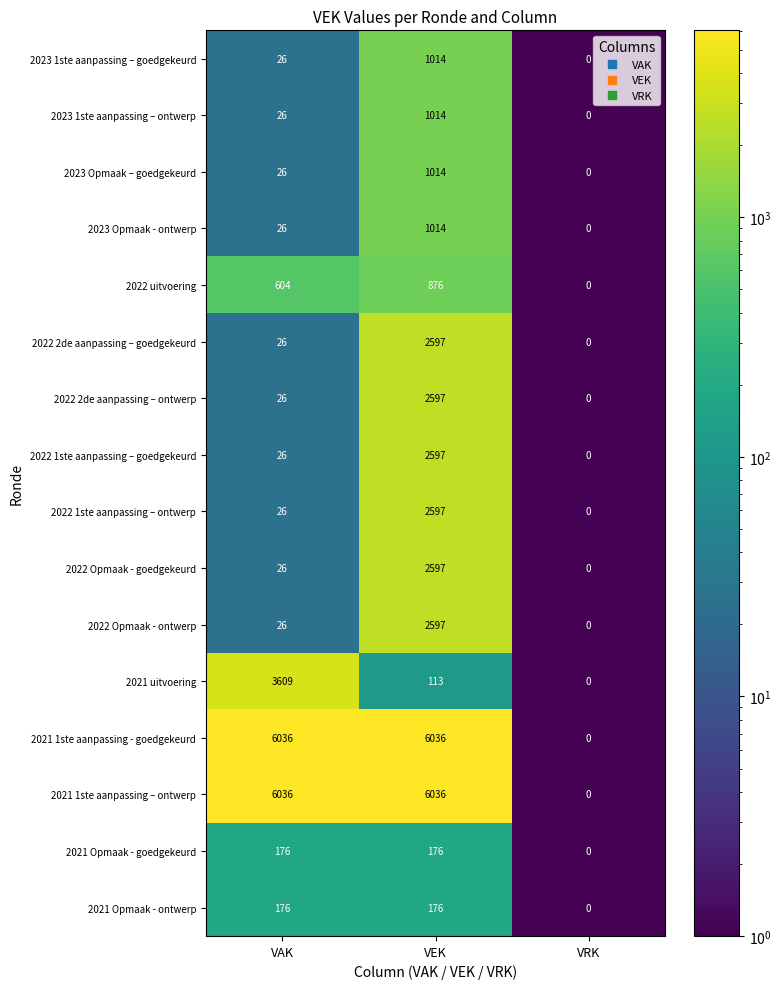

Is it true that 2022 1ste aanpassing – ontwerp equals 0 at VRK?

True